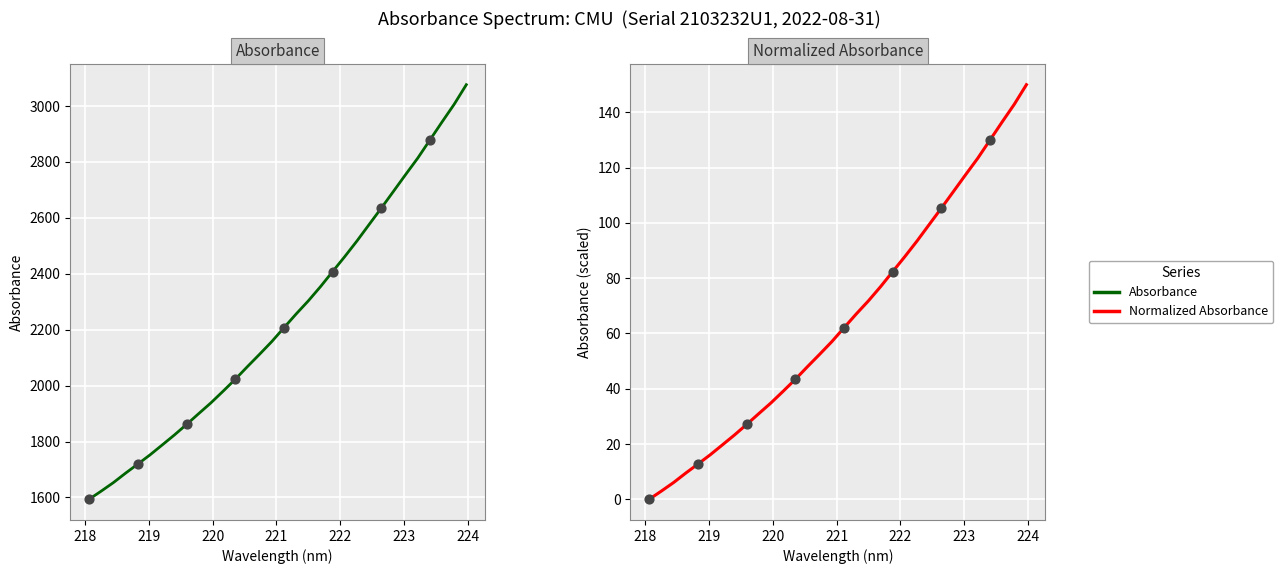

At how many categories does at least one series exceed 2529?

9